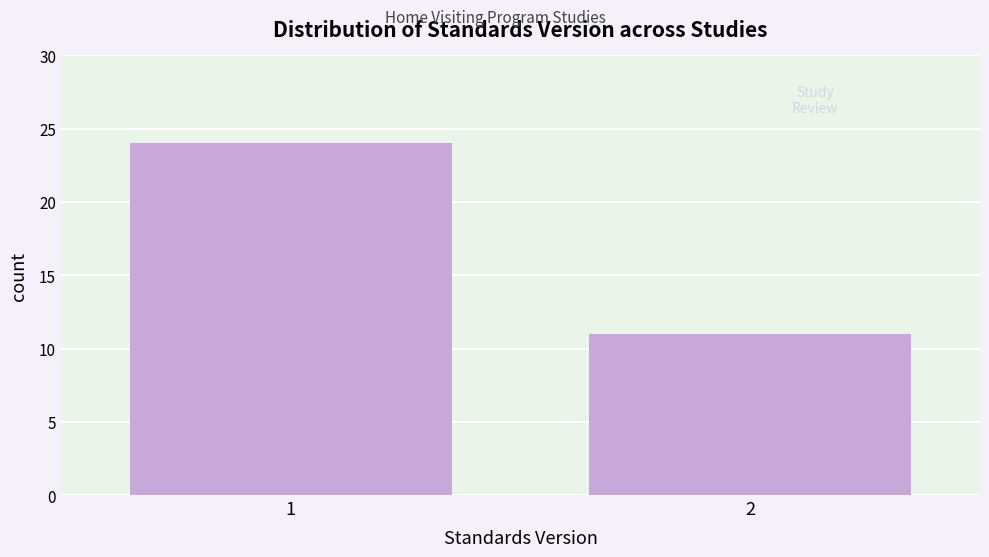

Reading left to right, what are all the values shown in this chart?

1=24	2=11